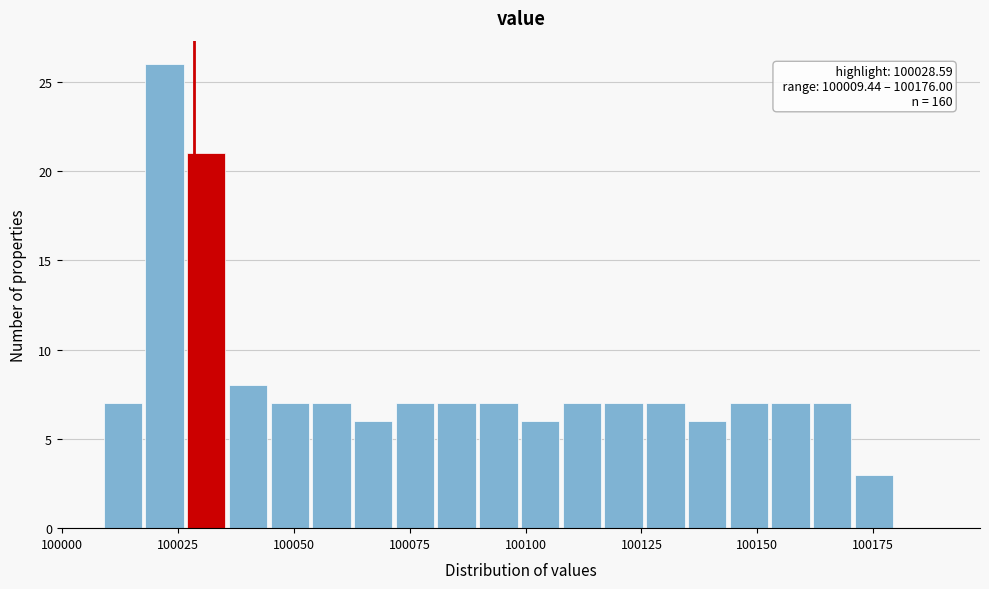

Read against the x-axis, roughly where is the centre of the tallest bar?

100020